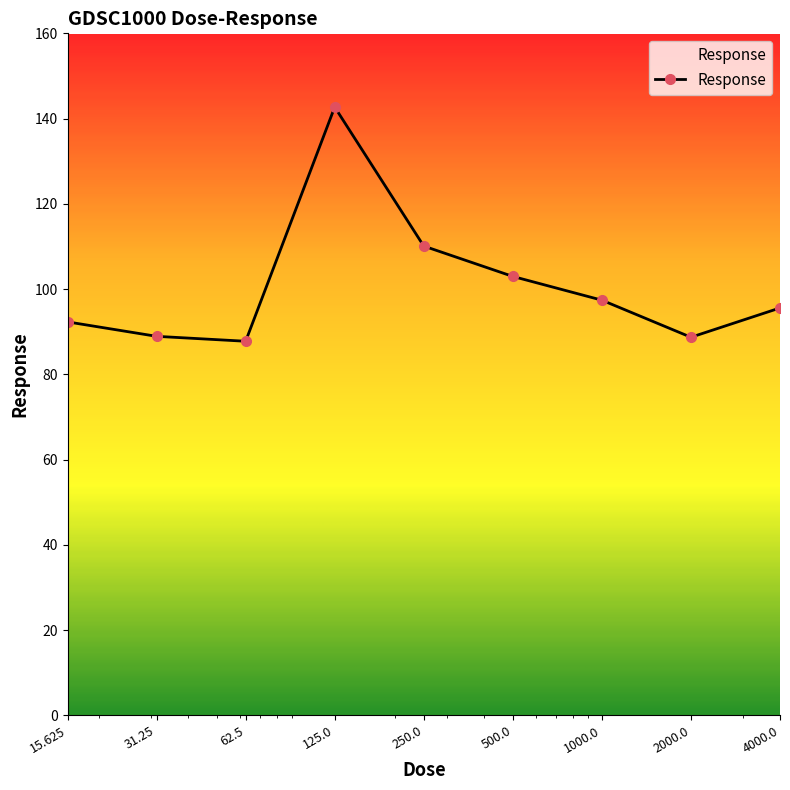

What is the smallest value displayed?

87.8